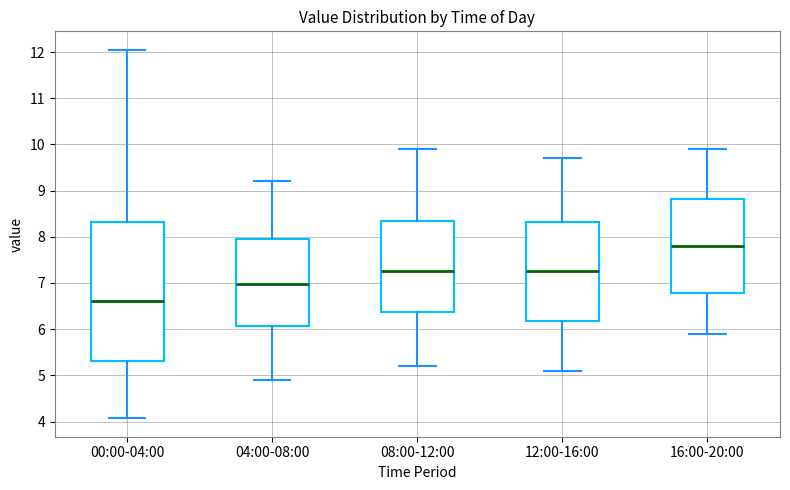

Which box is the tallest, from its lower edge to its upper edge?

00:00-04:00